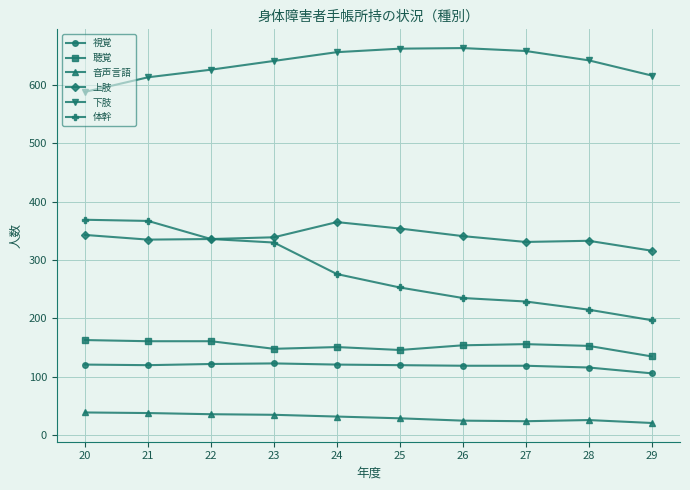

Which series has the widest spread of values?

体幹